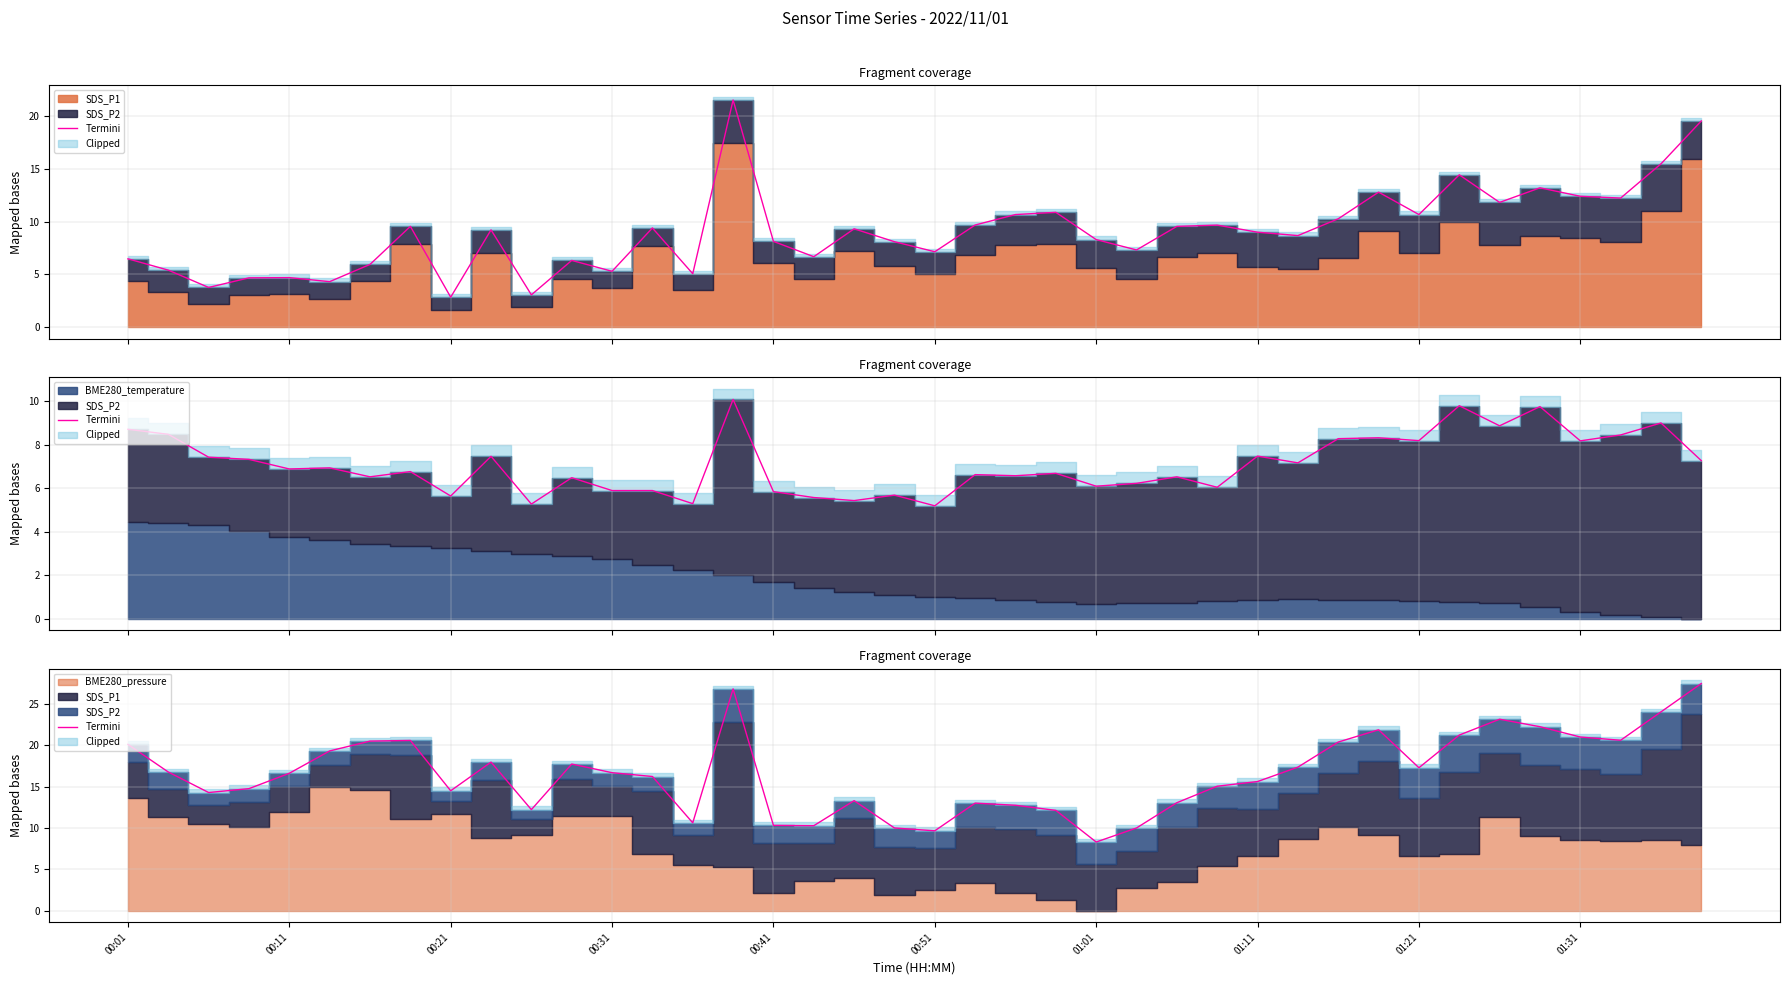

The chart shows a value of 38.7 at 35. True or false?

False